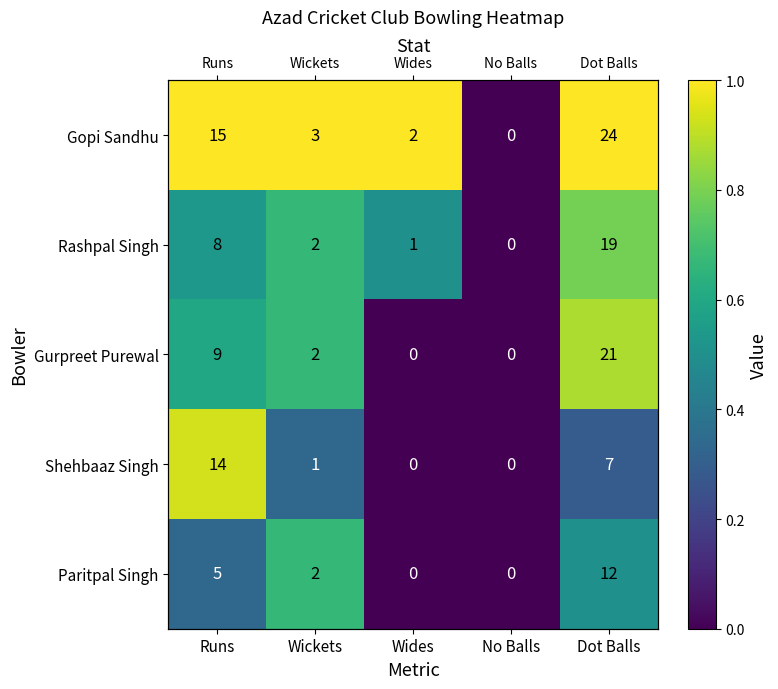

Between Runs and No Balls, which series saw the biggest shift?

Gopi Sandhu